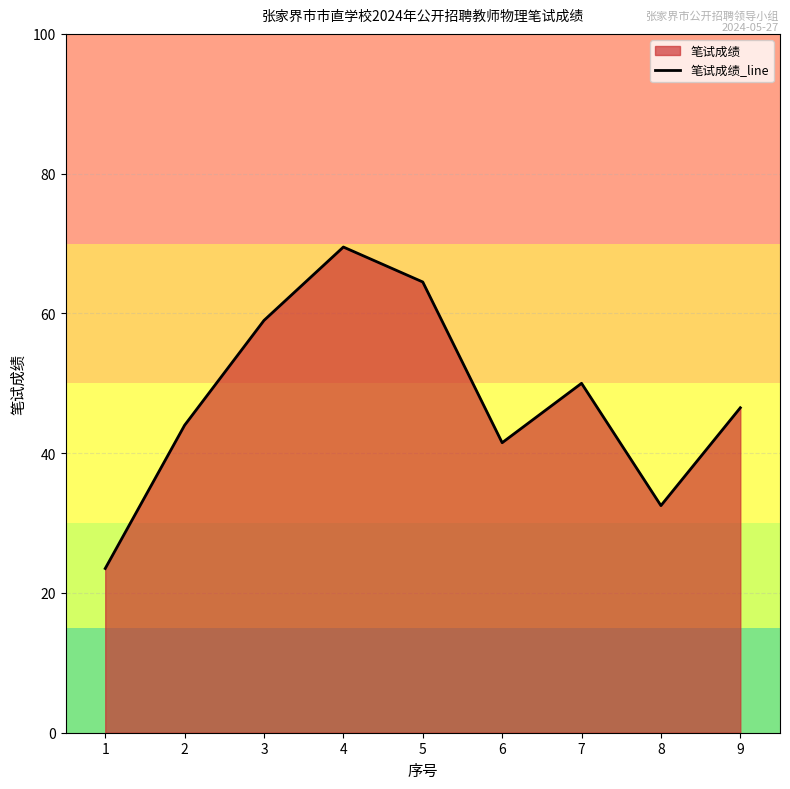

What is the ratio of the value at 8 to the value at 6?

0.8